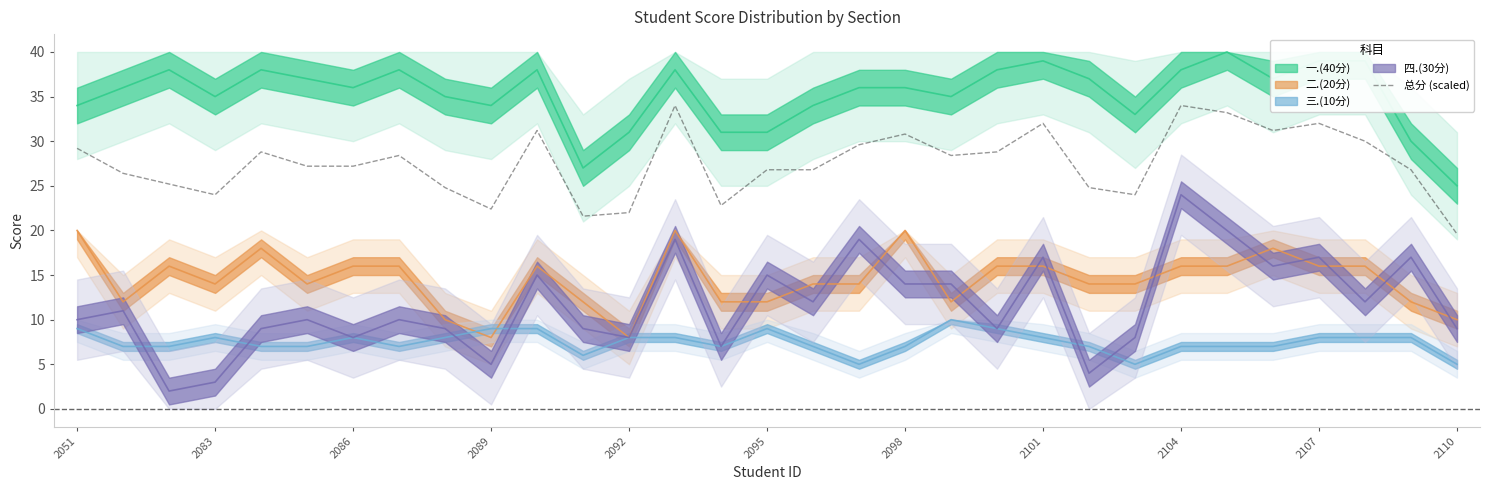

The 总分 (scaled) series shows 16.0 at 2086. True or false?

False